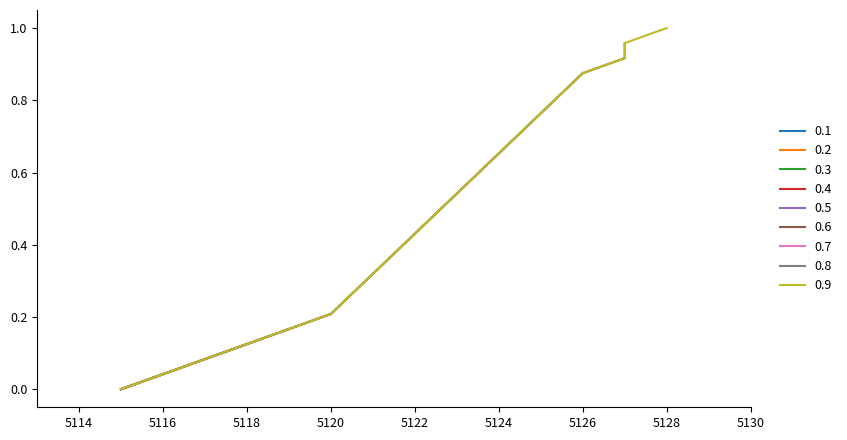

Which category has the highest value across all series?

5128